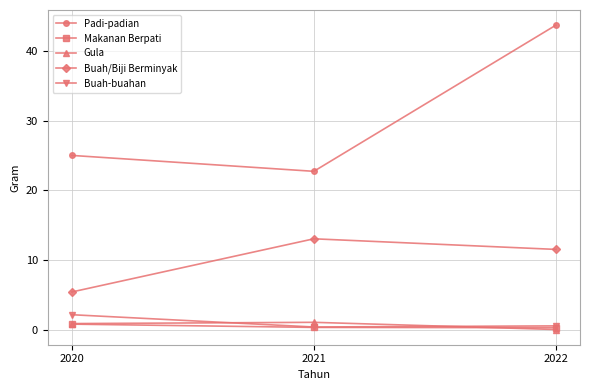

The Buah-buahan series shows 0.6 at 2022. True or false?

True